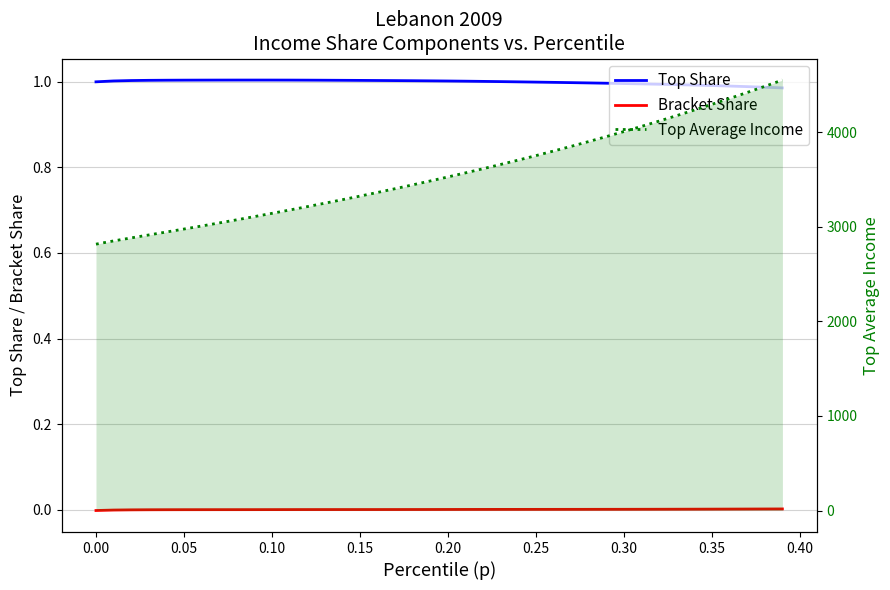

Is the value of Bracket Share at 11 greater than the value of Top Average Income at 35?

No